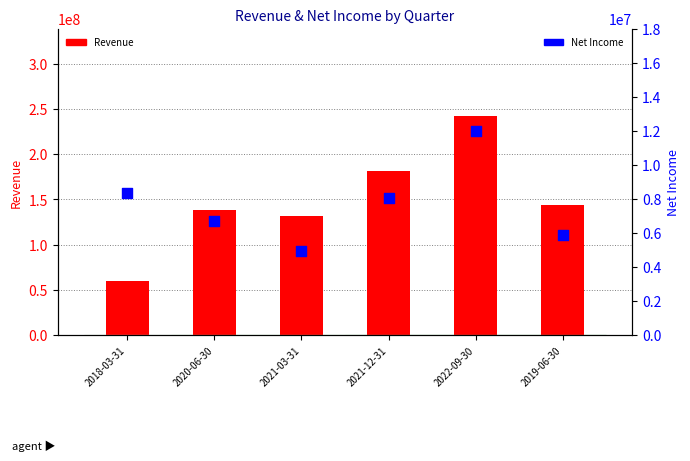

At how many categories does at least one series exceed 65075837?

5